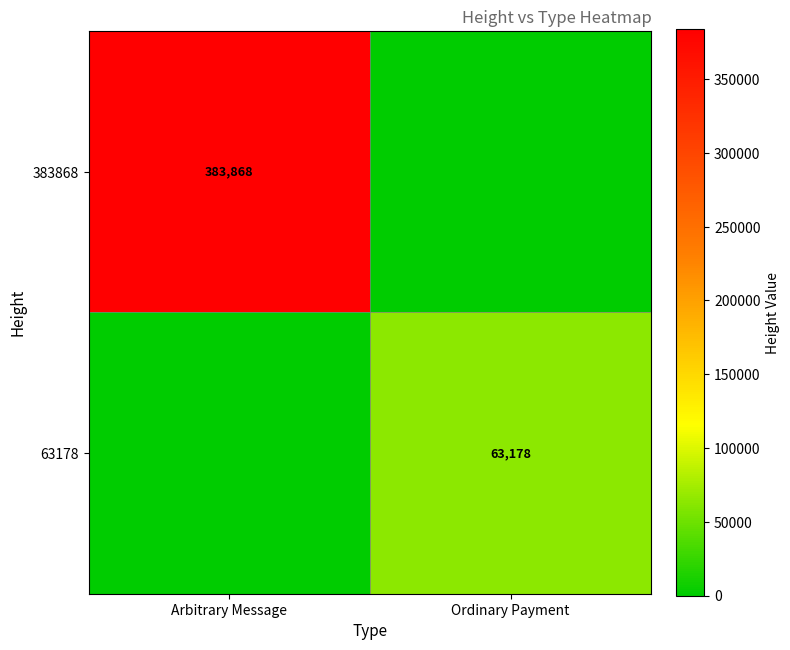

True or false: 383868 has a value of 615783 at Arbitrary Message.

False